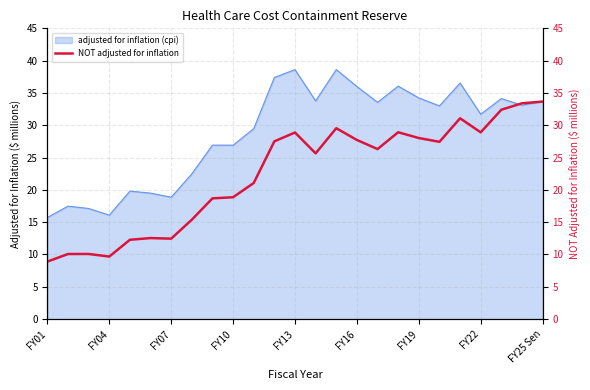

Where does the data first go above 26?

11